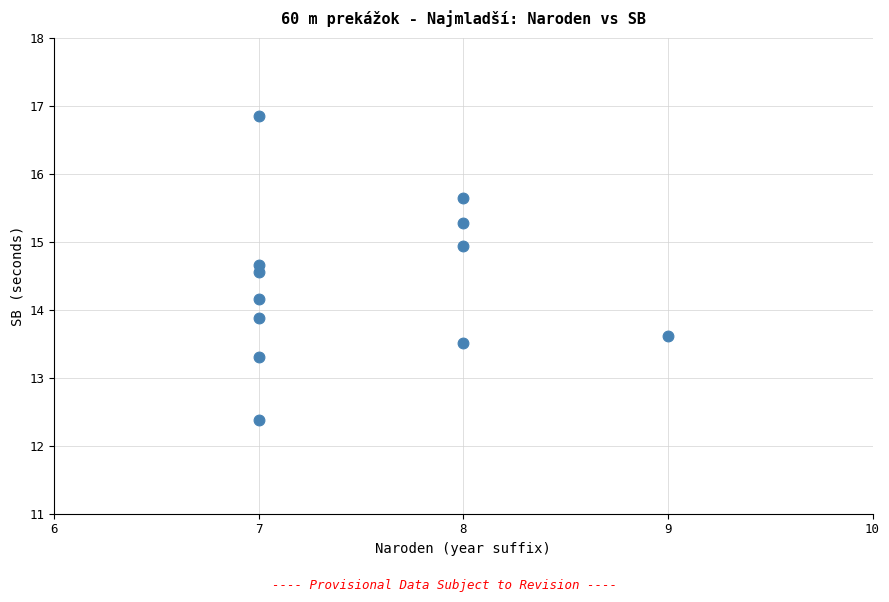

What is the average X value?

7.5